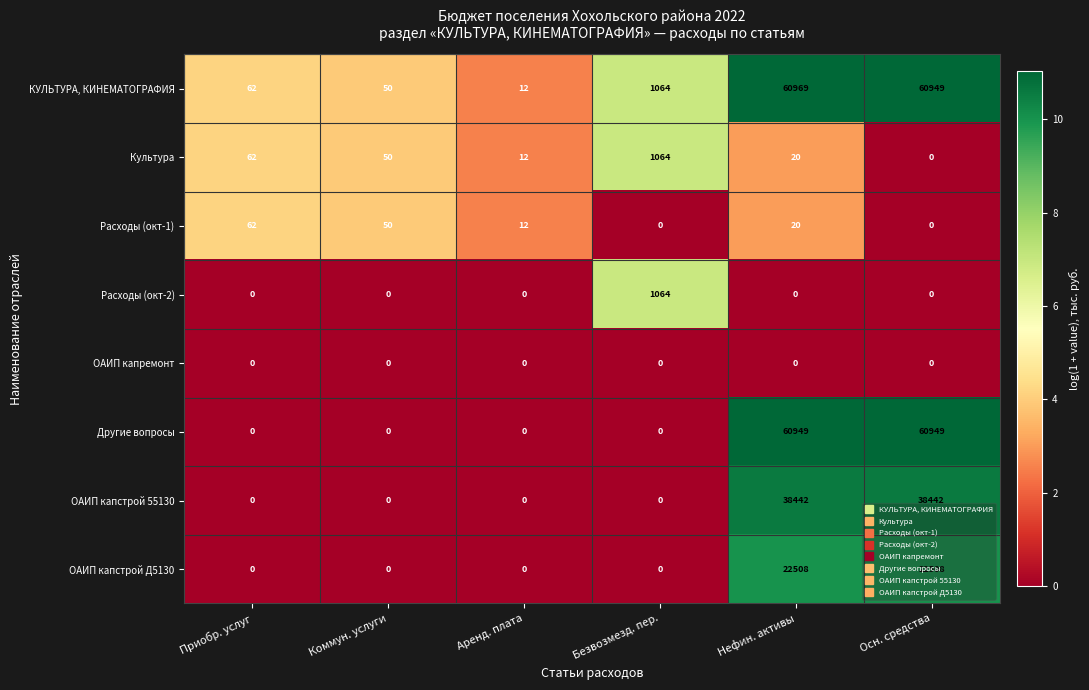

What is the difference between the maximum and minimum values in the Расходы (окт-1) series?

62